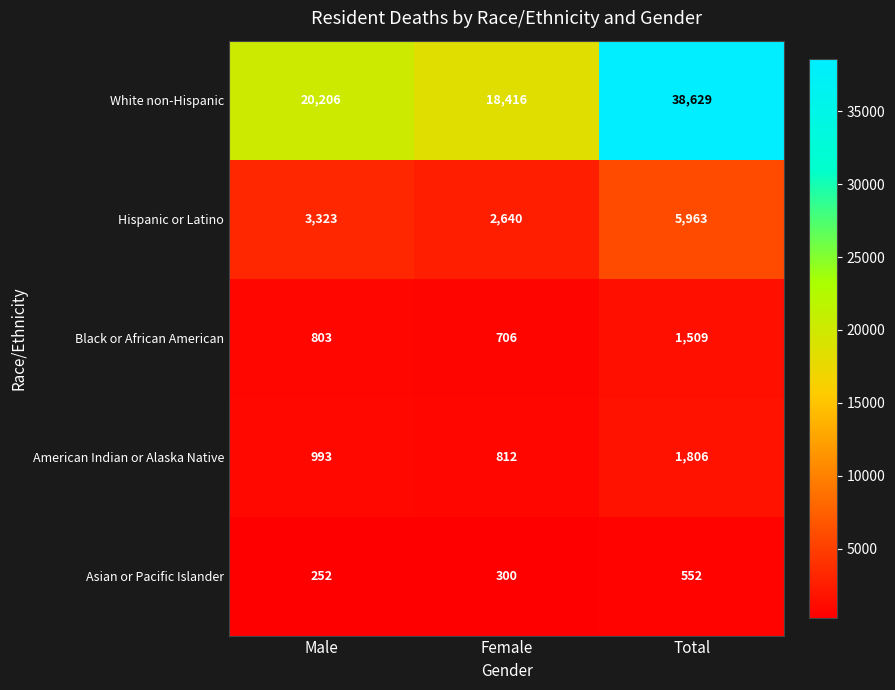

At which category is the sum across all series the highest?

Total